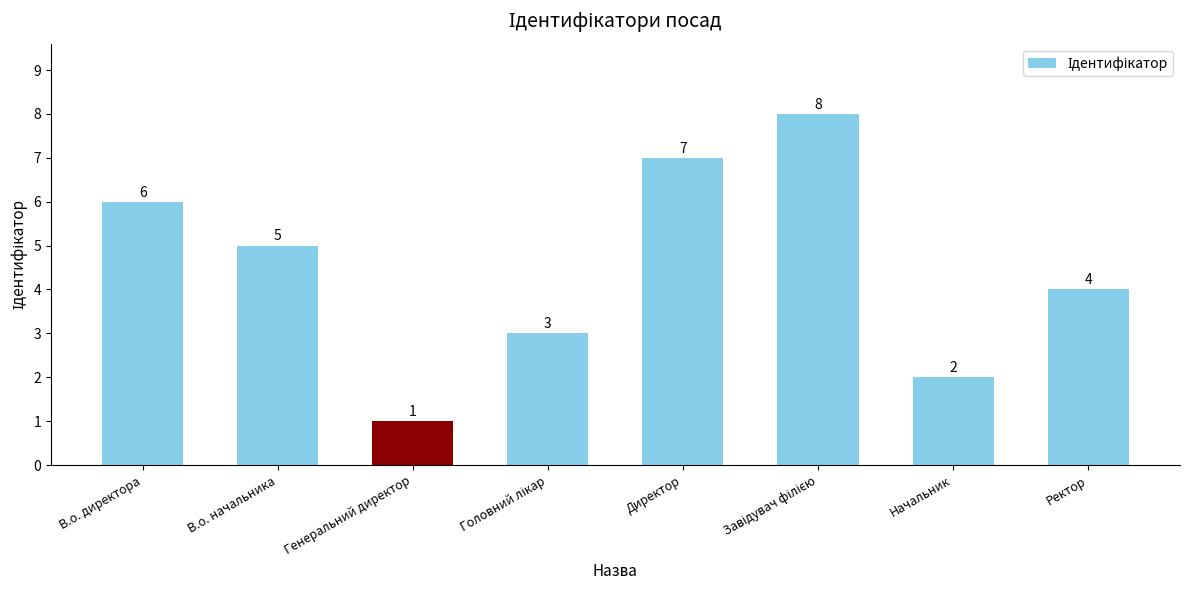

How many bars are there in total?

8